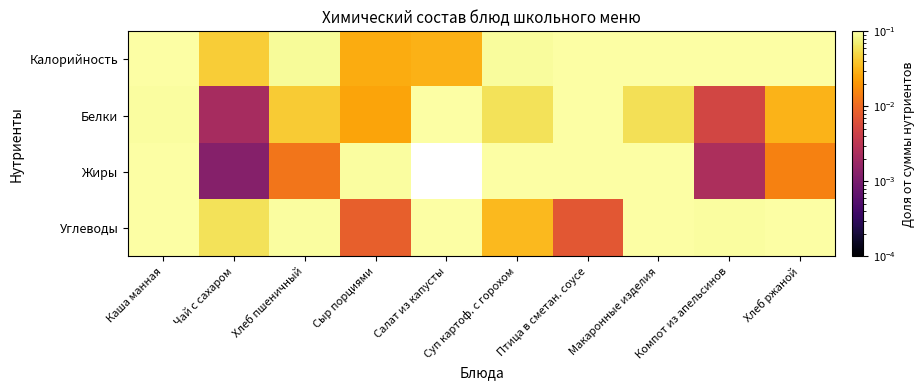

What is the difference between the highest and lowest values at Птица в сметан. соусе?

0.4